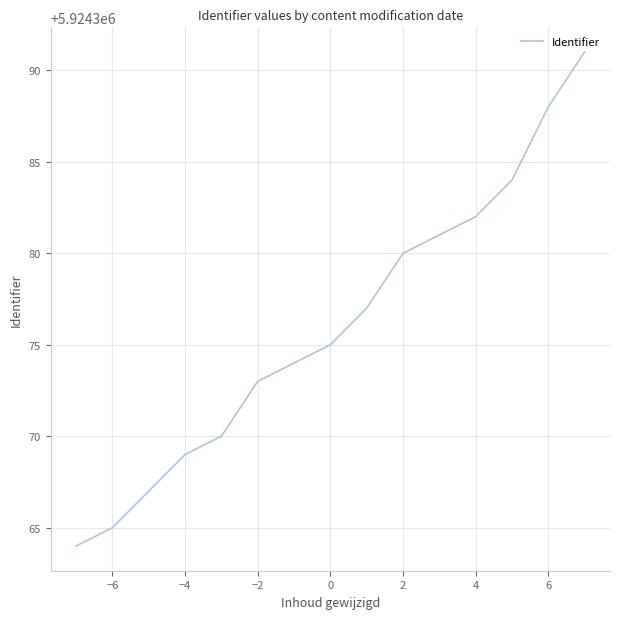

Is this an area chart (filled region under the line)?

No